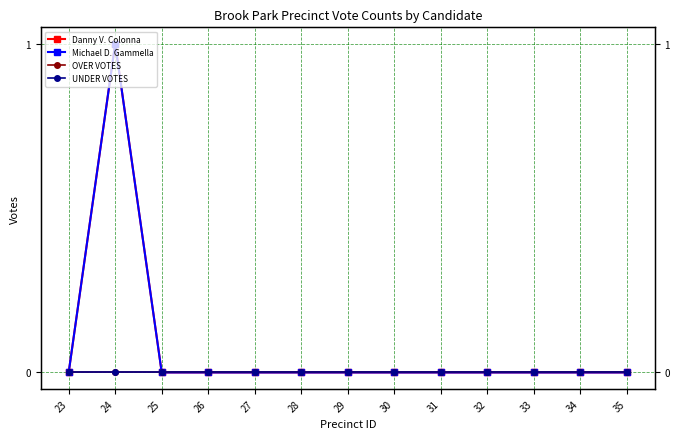

True or false: Danny V. Colonna has more than 2 points higher than both neighbors.

False